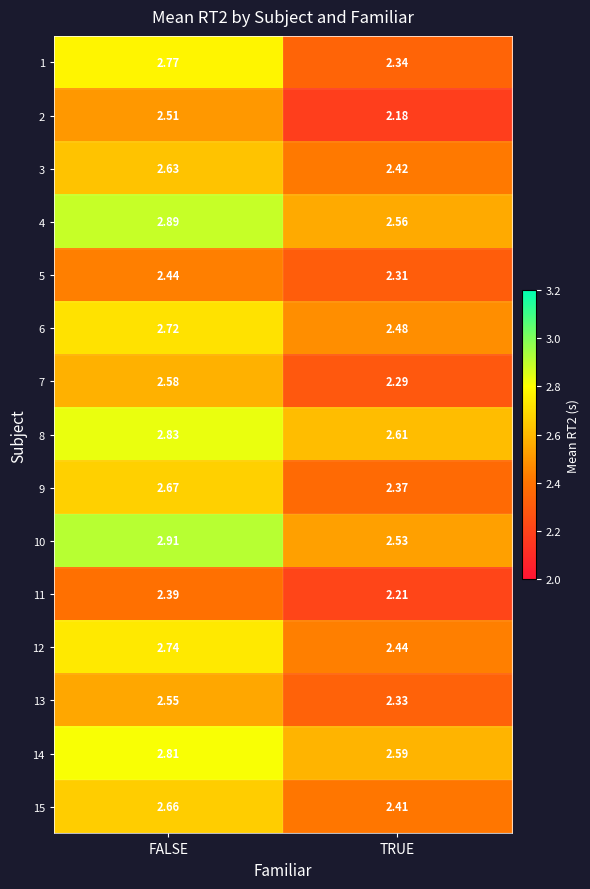

What is the spread (max minus min) of values at FALSE?

0.5